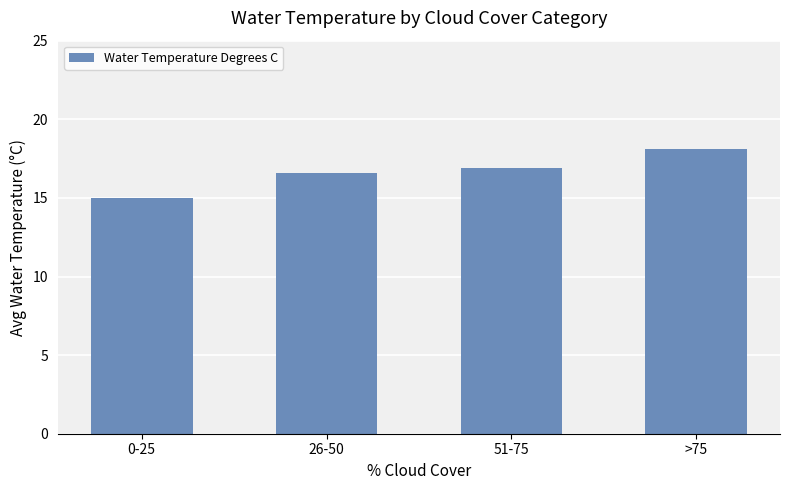

Reading left to right, transcribe all the data shown in this chart.

0-25=15.0	26-50=16.6	51-75=16.9	>75=18.1